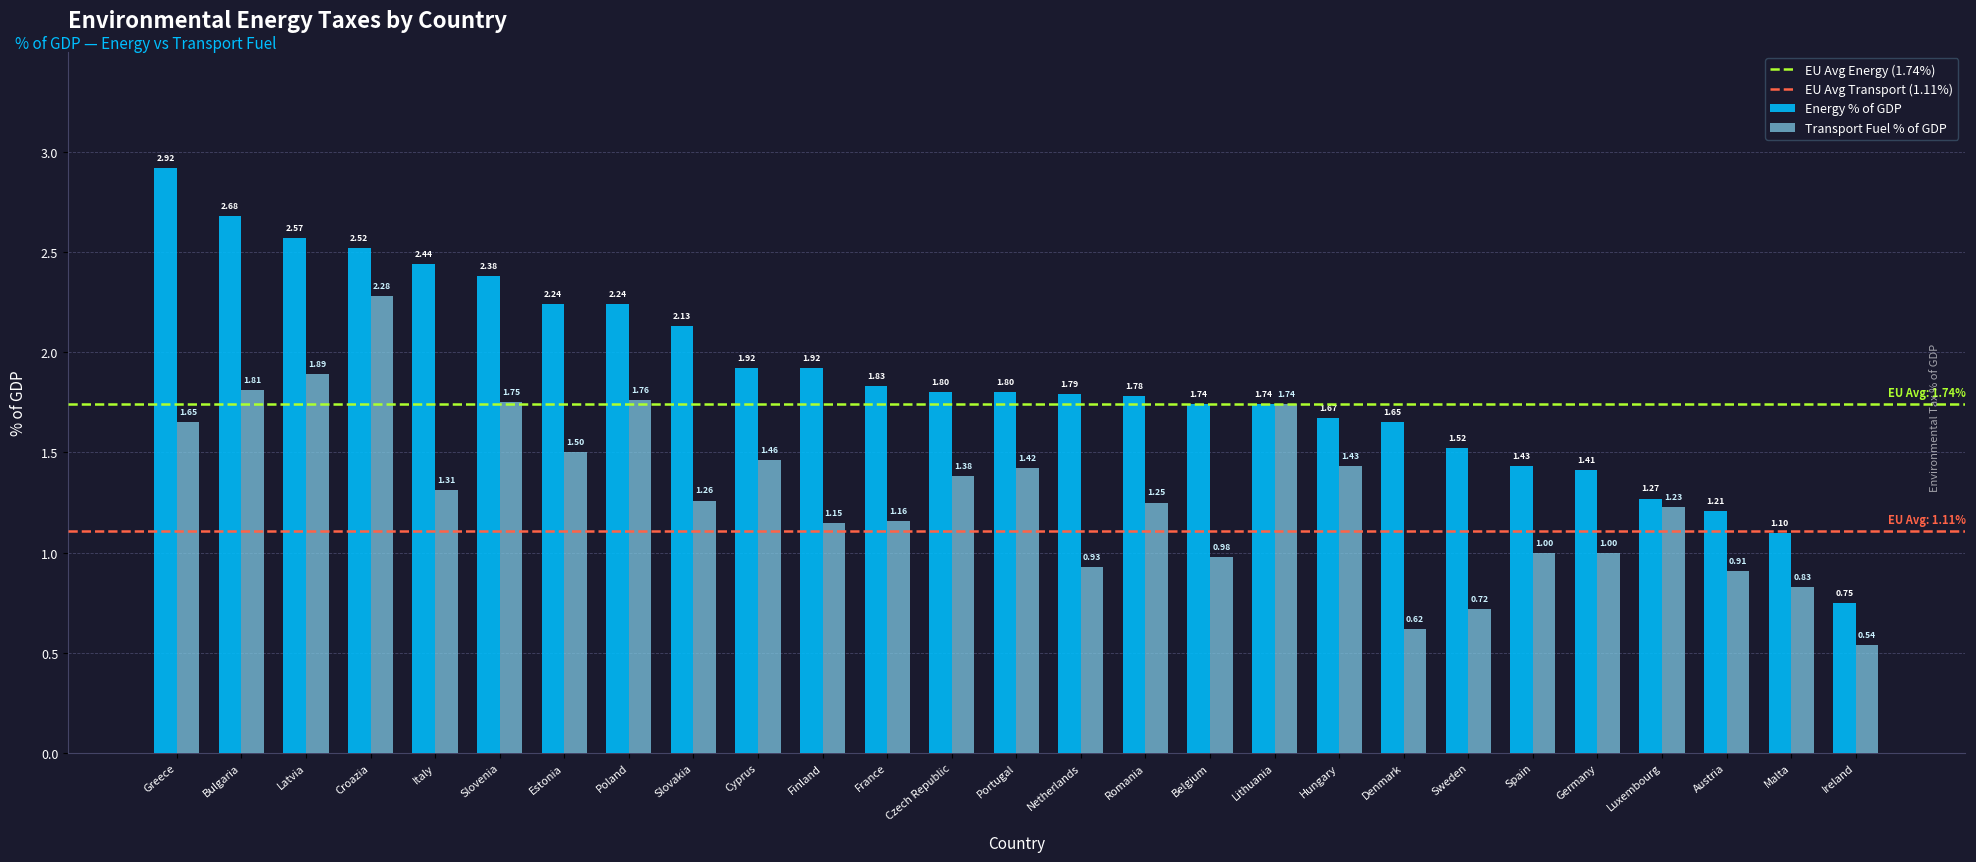

Which series has the largest range (max minus min)?

Energy % of GDP